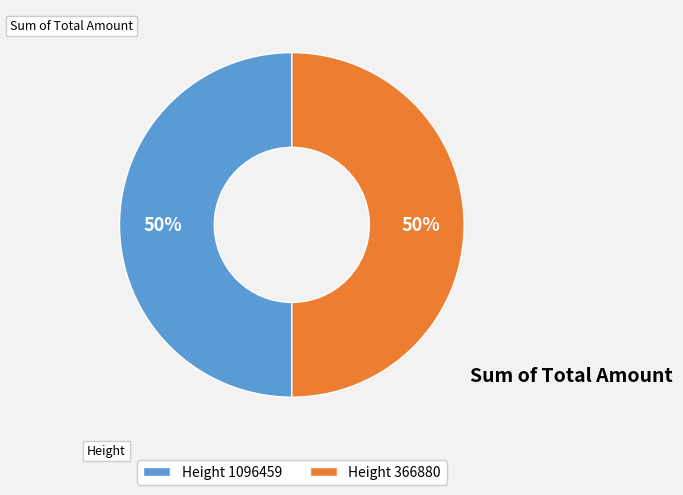

To the nearest percent, what percentage of the pie is Height 1096459?

50%